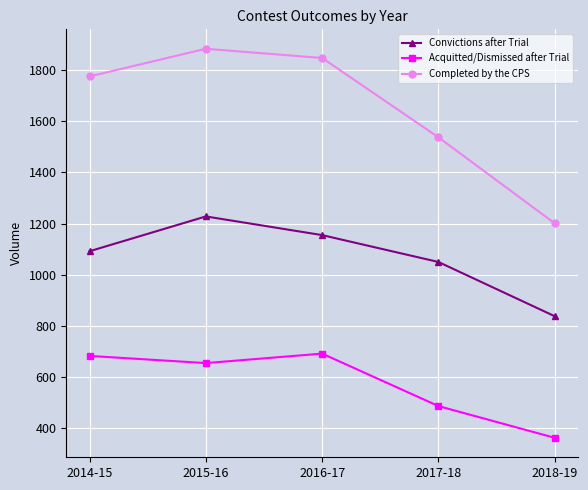

What is the difference between the highest and lowest values at 2015-16?

1228